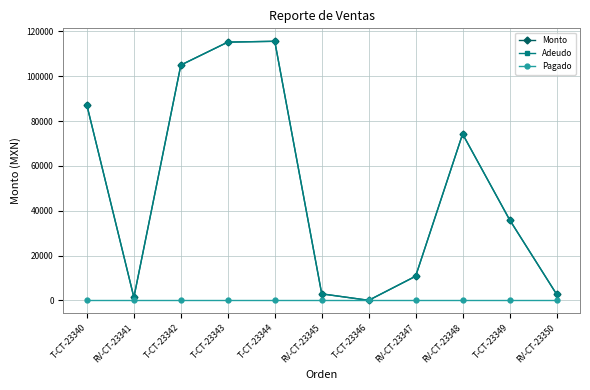

What is the value of the Monto point at the 2nd from the left?

1351.3